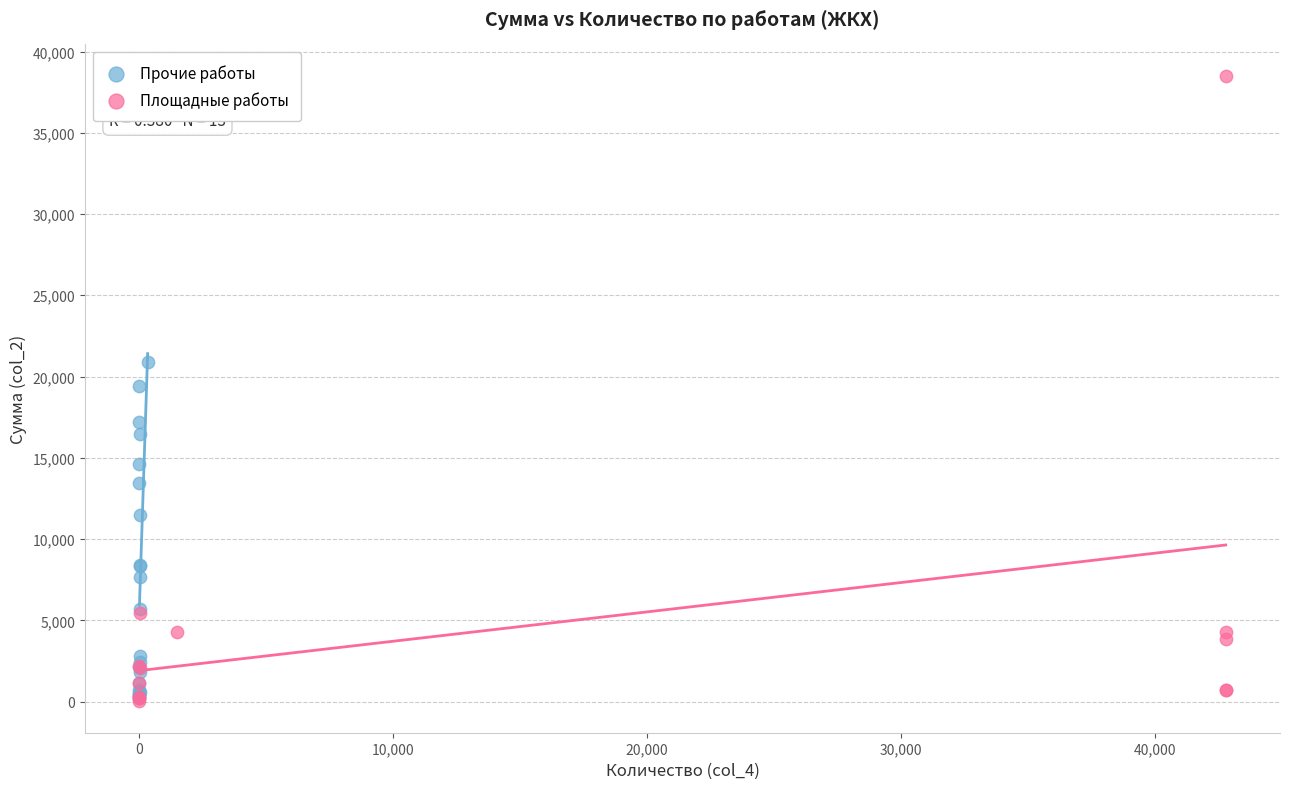

Which series reaches the maximum Y coordinate?

Площадные работы